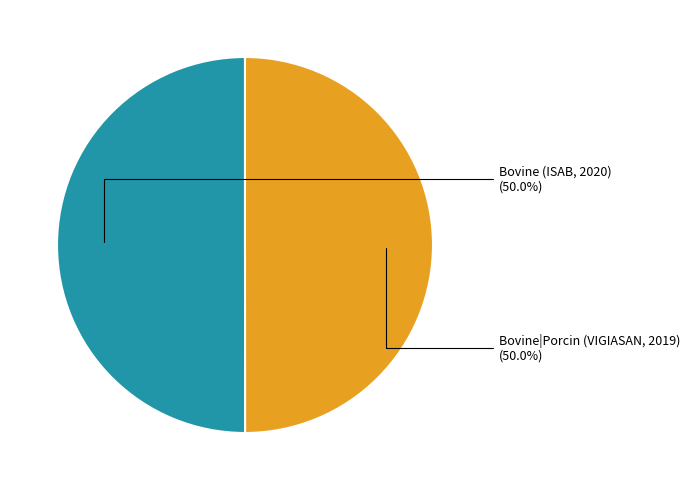

How many slices are in this pie chart?

2